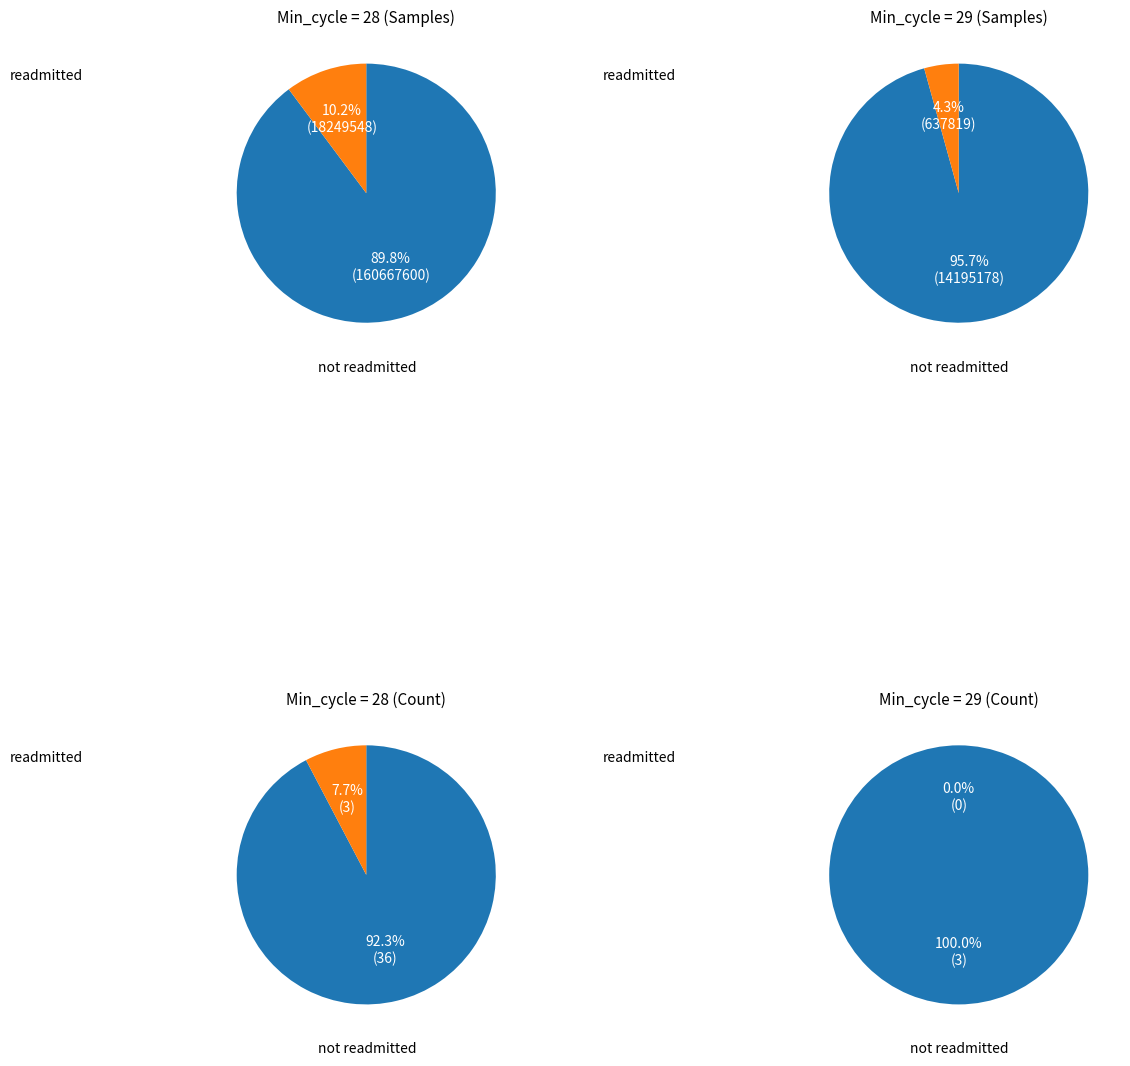

What is the ratio of the value at Min_cycle=29 to the value at Min_cycle=28?

1.0